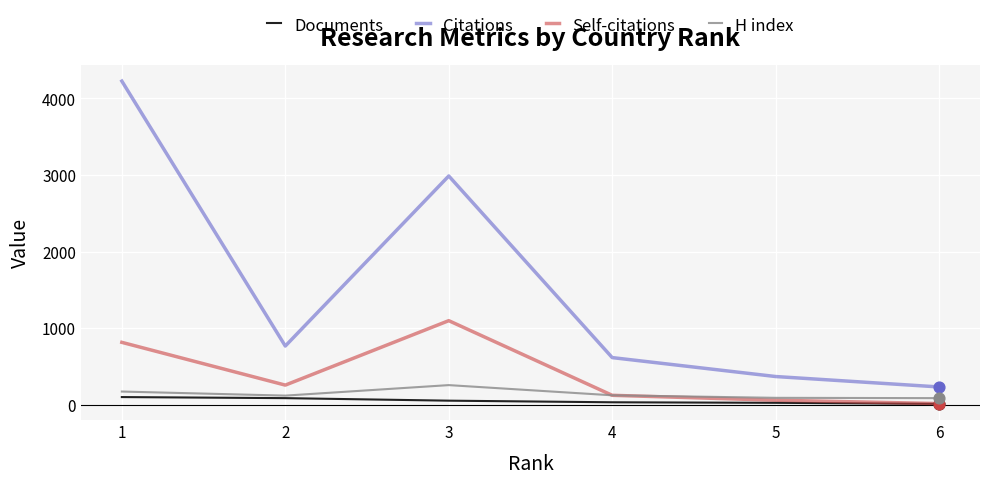

Which series has the largest total across all categories?

Citations